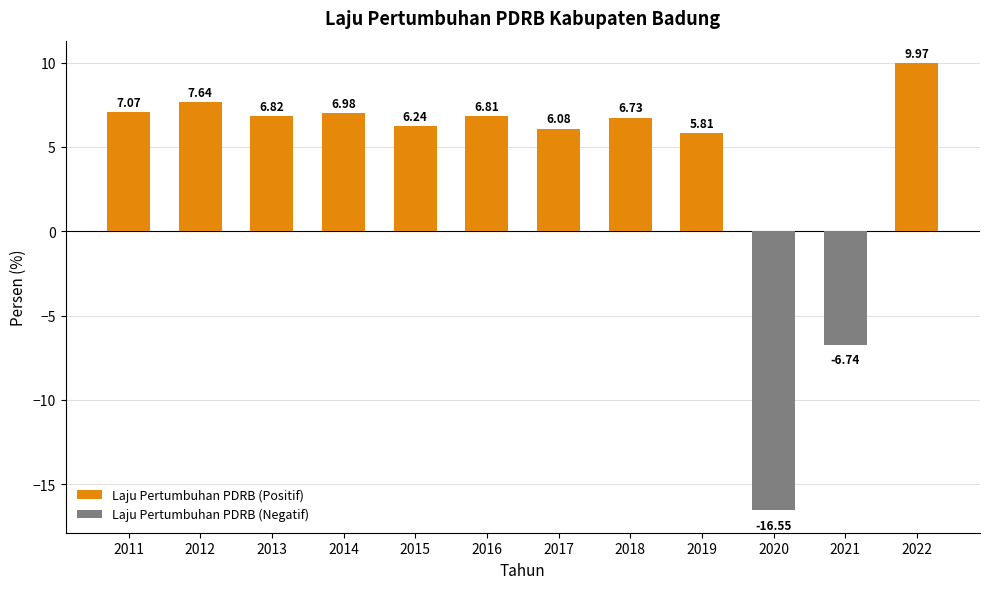

Count the number of data series in this chart.

2